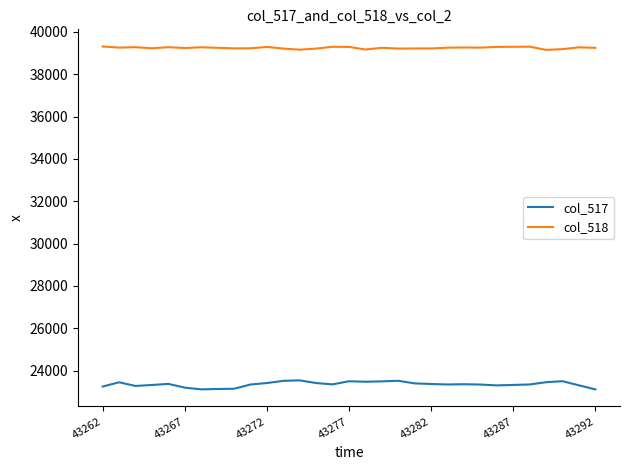

Rank the series by their maximum value, from lowest to highest.

col_517, col_518